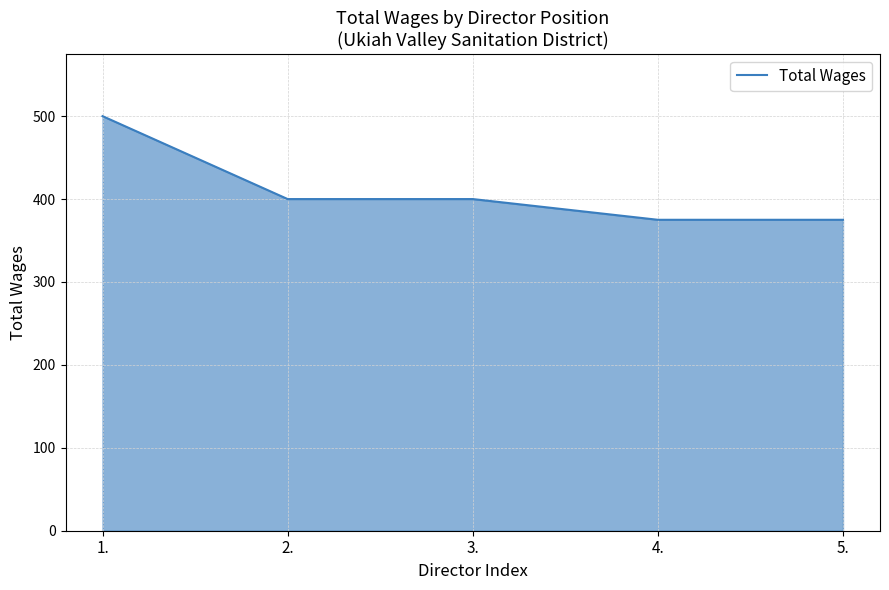

What is the difference between the maximum and second lowest values?

125